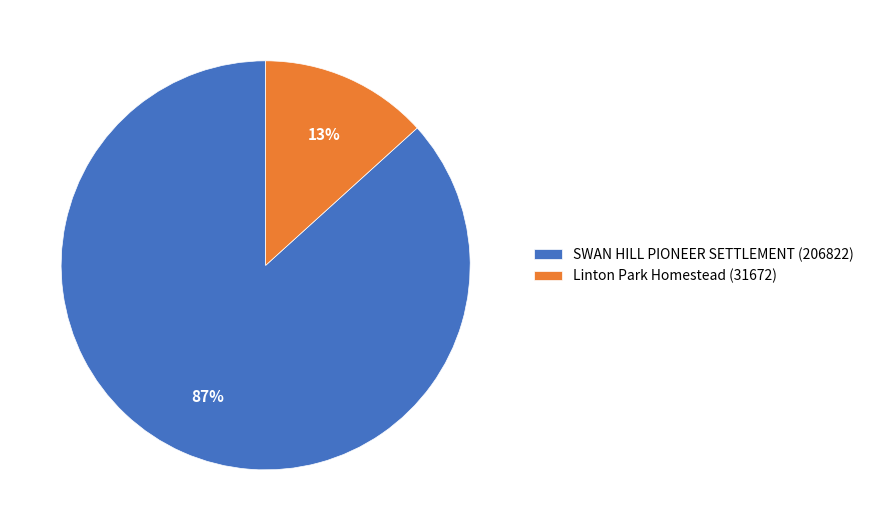

To the nearest percent, what is the combined percentage of Linton Park Homestead (31672) and SWAN HILL PIONEER SETTLEMENT (206822)?

100%